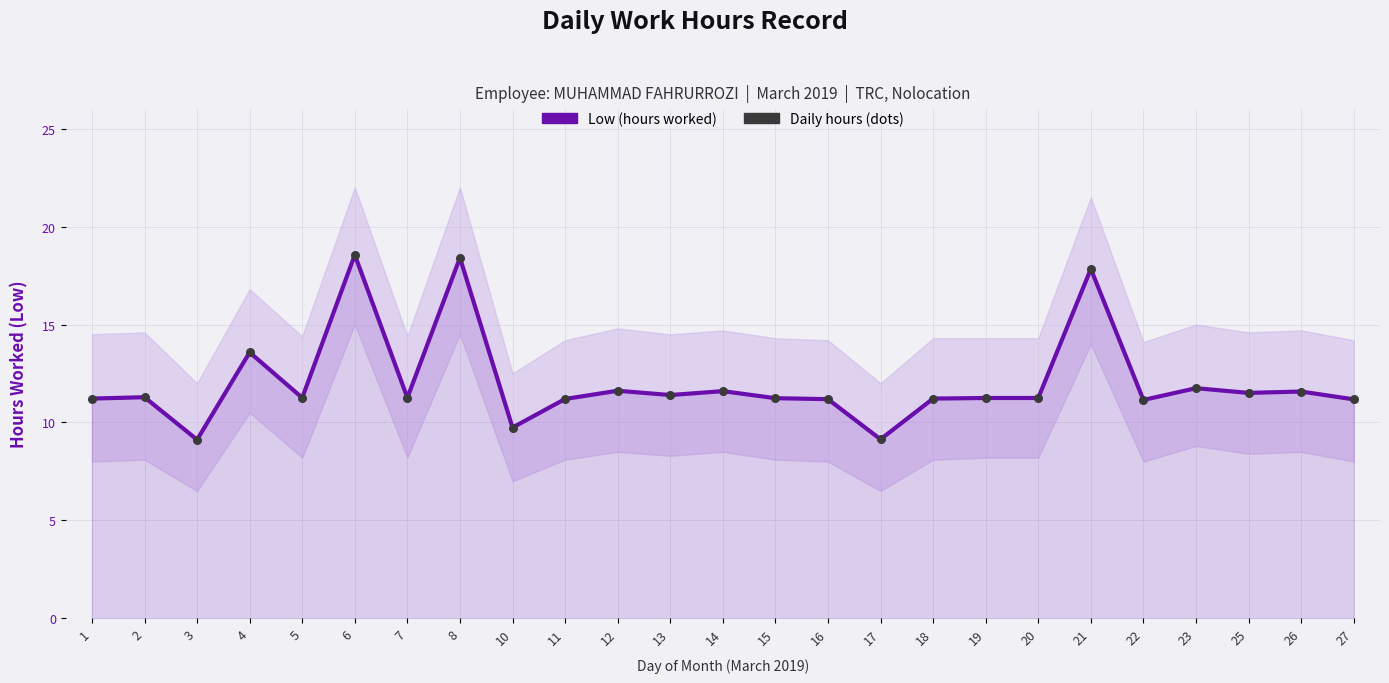

Which series has the largest total across all categories?

Low (hours worked)